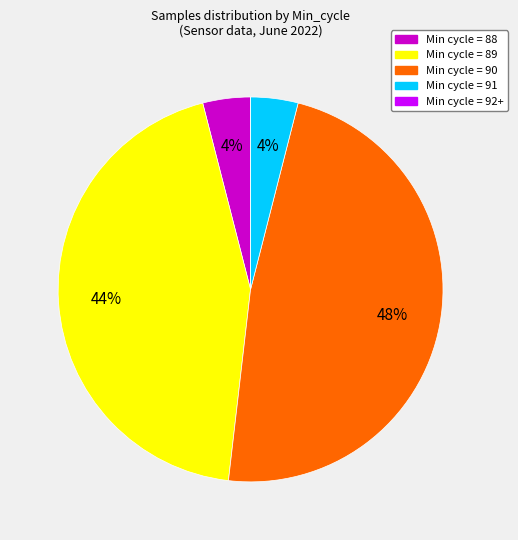

Does any single category account for the majority?

No